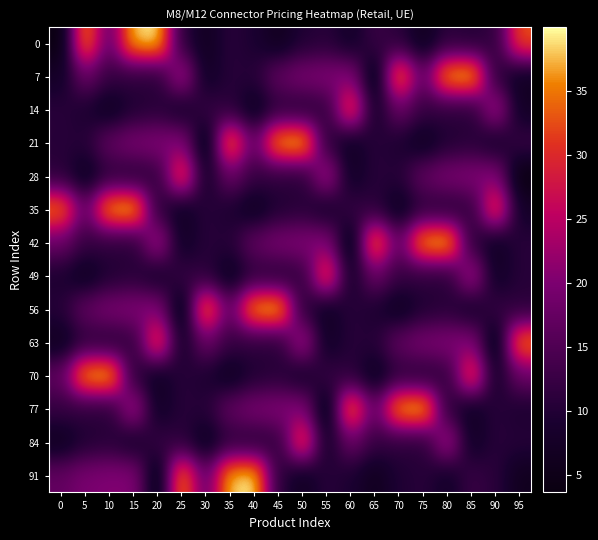

What is the minimum value shown in the chart?

3.7